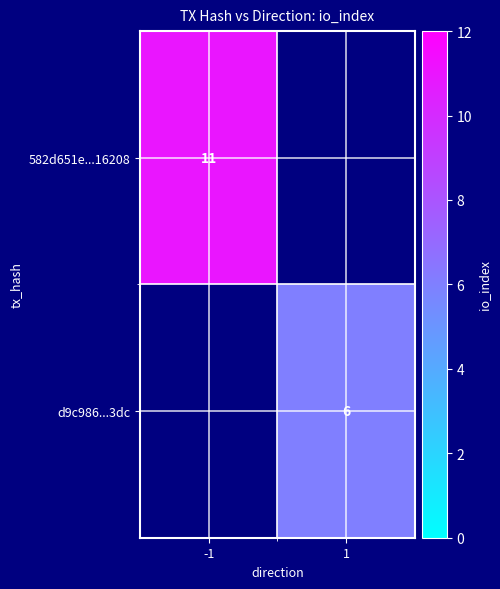

How many series are shown in this chart?

2